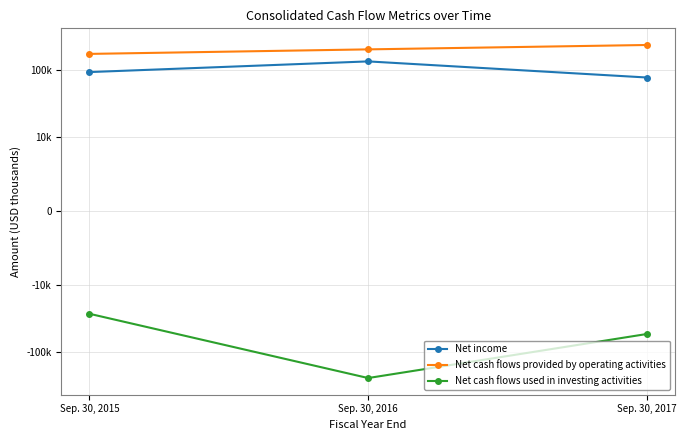

True or false: Net cash flows used in investing activities has a value of -40695 at Sep. 30, 2015.

False